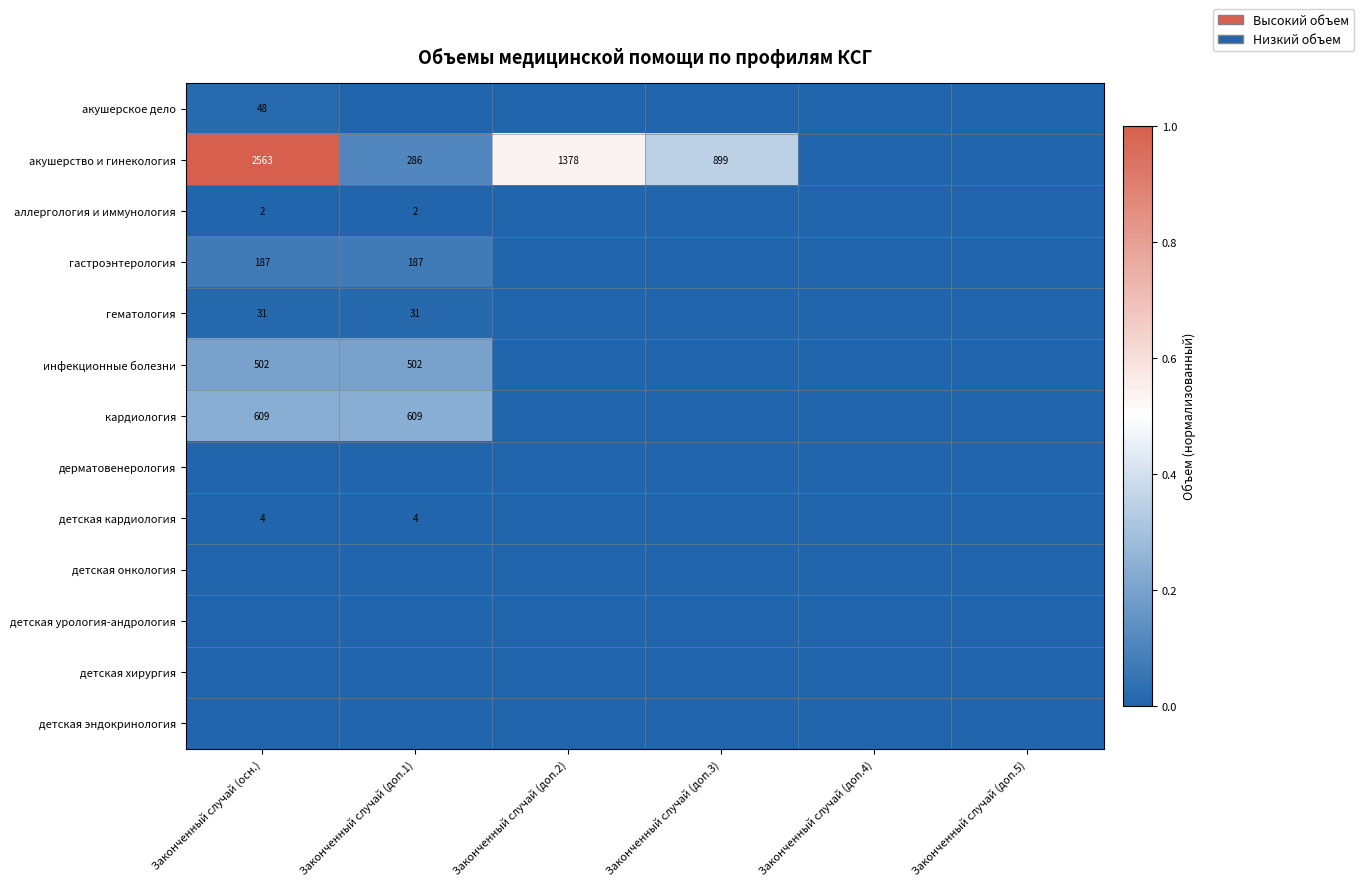

The value of акушерство и гинекология at Законченный случай (доп.1) is 286. True or false?

True